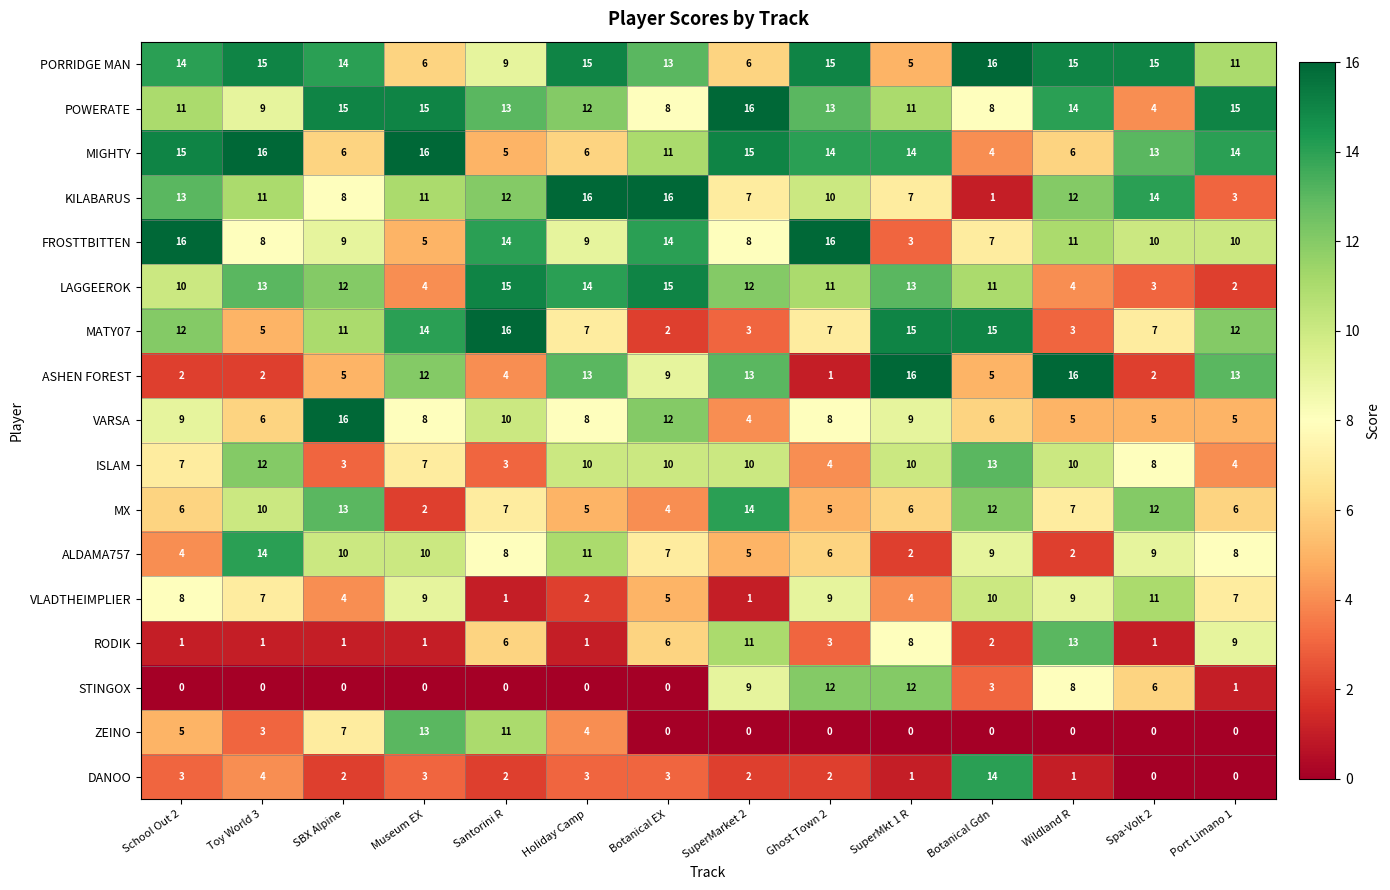

Is it true that VARSA equals 4 at SuperMarket 2?

True